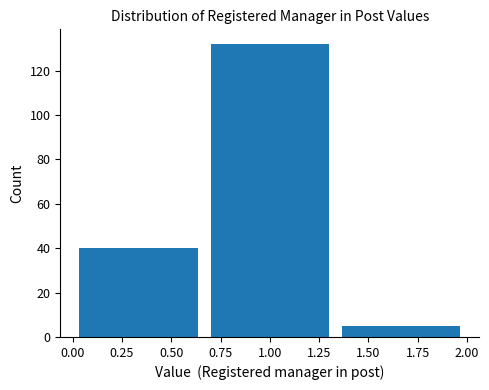

Reading left to right, list every bar in this chart as the range it spans on the x-axis followed by its height. Neither the bar edges nor the heights are printed on the chart, so give them approximately, as read against the axes.

0.00 to 0.65: 40
0.65 to 1.35: 132
1.35 to 2.00: 6